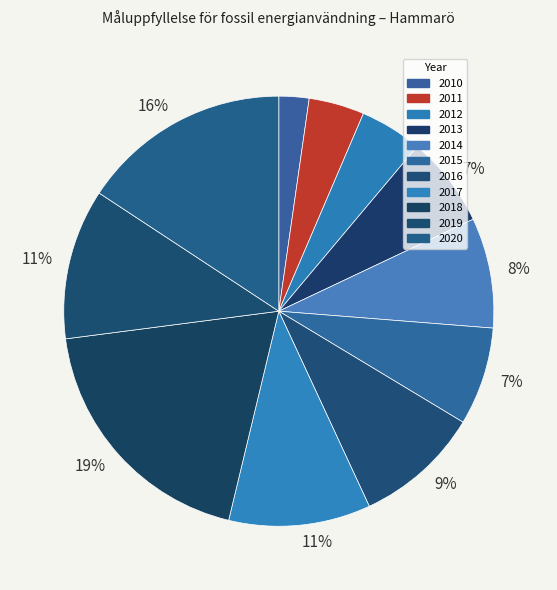

Count the number of slices in the pie.

11